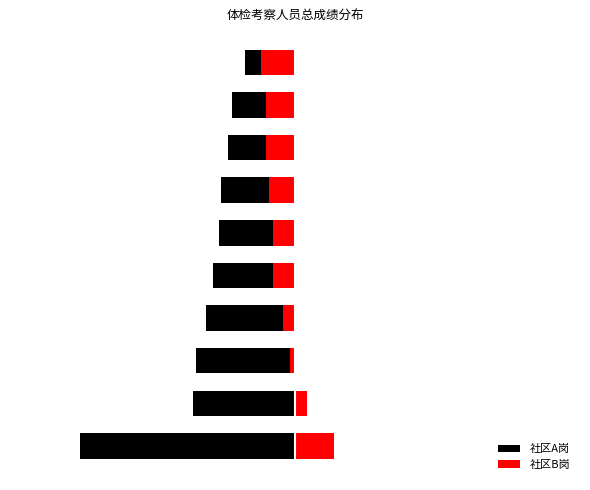

Reading right to left, transcribe all the data shown in this chart.

社区A岗: 9=-1.2	8=-1.5	7=-1.7	6=-1.8	5=-1.9	4=-2.0	3=-2.2	2=-2.4	1=-2.5	0=-5.3
社区B岗: 9=-0.8	8=-0.7	7=-0.7	6=-0.7	5=-0.5	4=-0.5	3=-0.3	2=-0.1	1=0.3	0=1.0